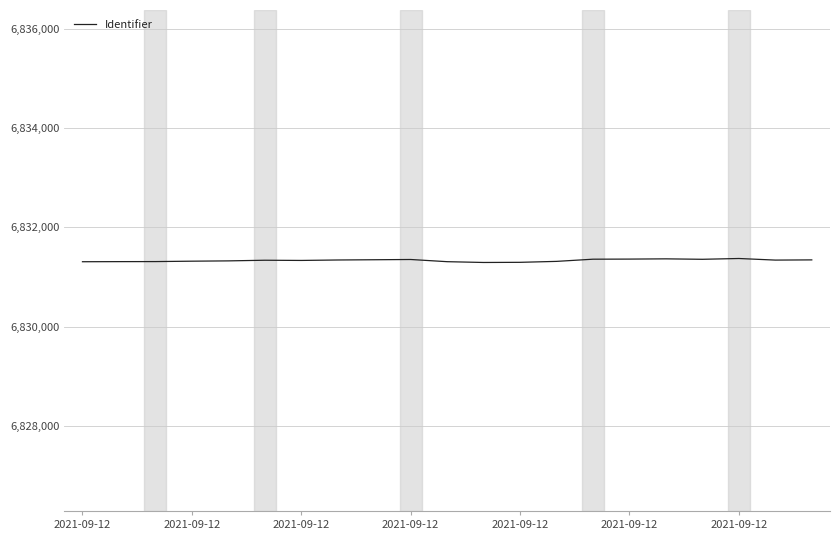

What is the maximum value shown in the chart?

6831373